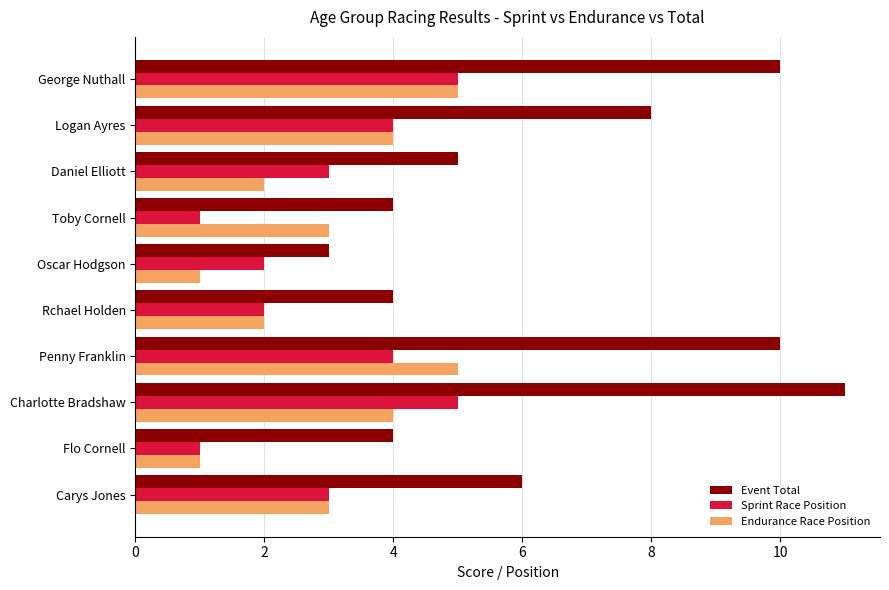

Is it true that Sprint Race Position equals 4 at Logan Ayres?

True